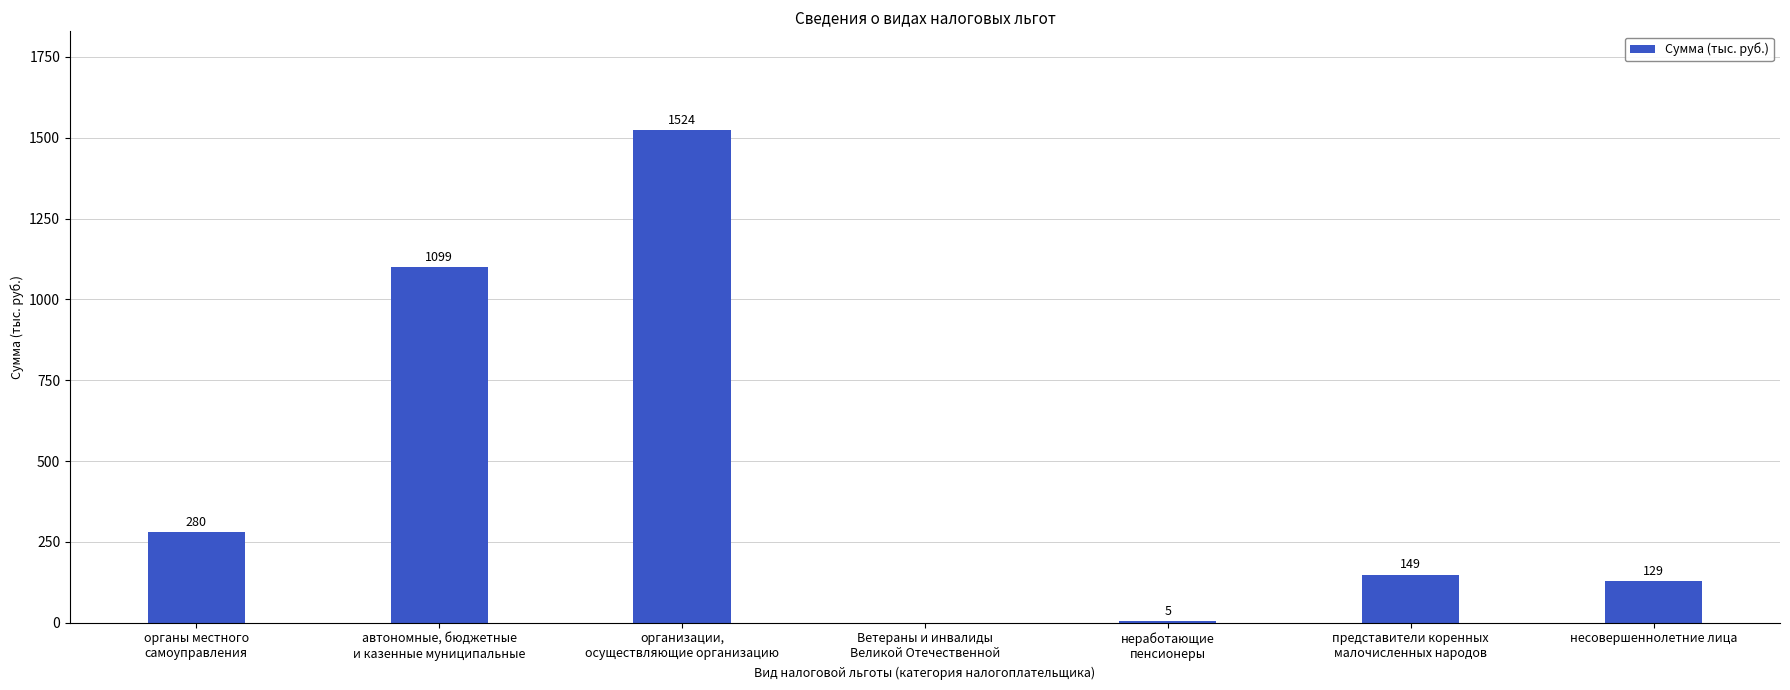

What is the greatest value displayed?

1524